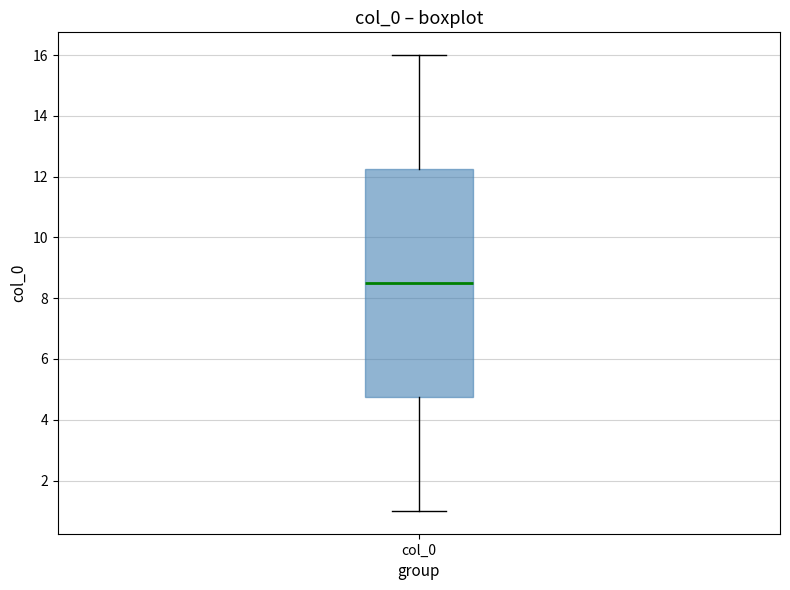

Read this box plot against the y-axis: the position of the median line, the range covered by the box, and the ends of both whiskers. The values are not printed on the chart, so give them approximately, as read against the axis.

median 8.6, box 4.8 to 12.2, whiskers 1.0 to 16.0